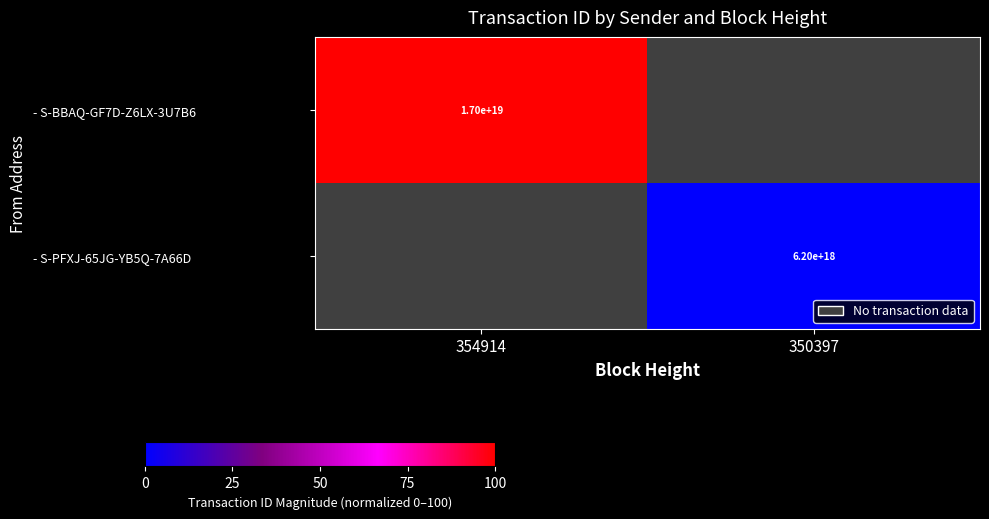

The value of - S-BBAQ-GF7D-Z6LX-3U7B6 at 354914 is 4666195247061326848. True or false?

False